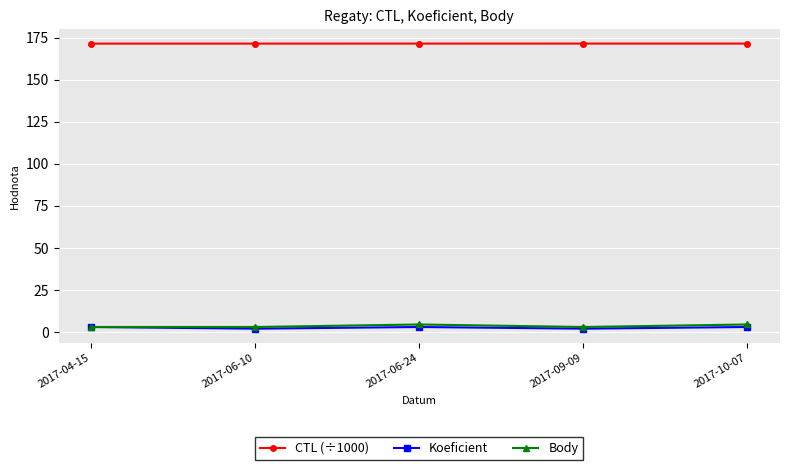

What is the difference between the highest and lowest values at 2017-10-07?

168.6